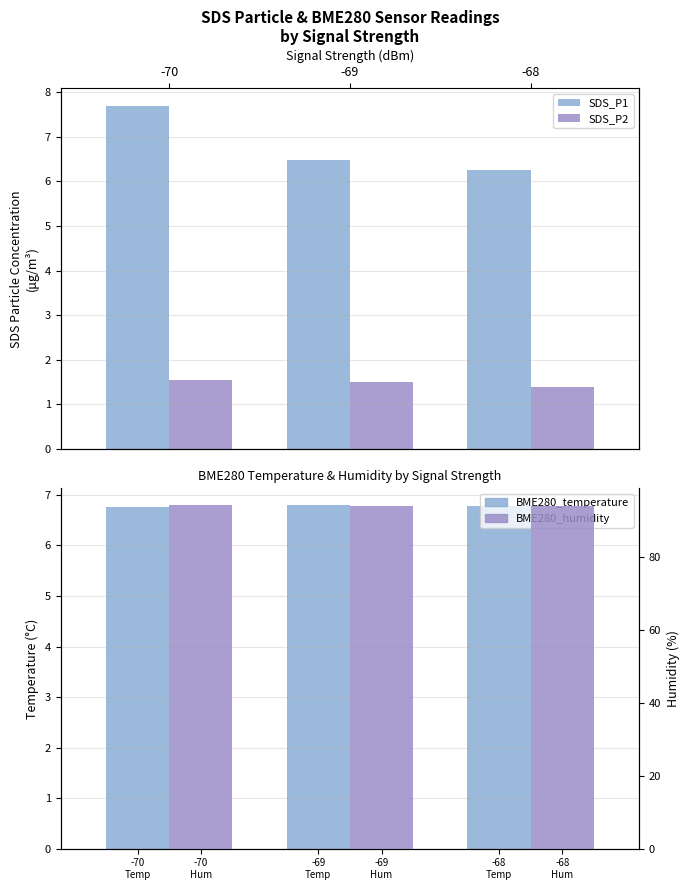

At which category does the chart reach its peak across all series?

-70
Temp